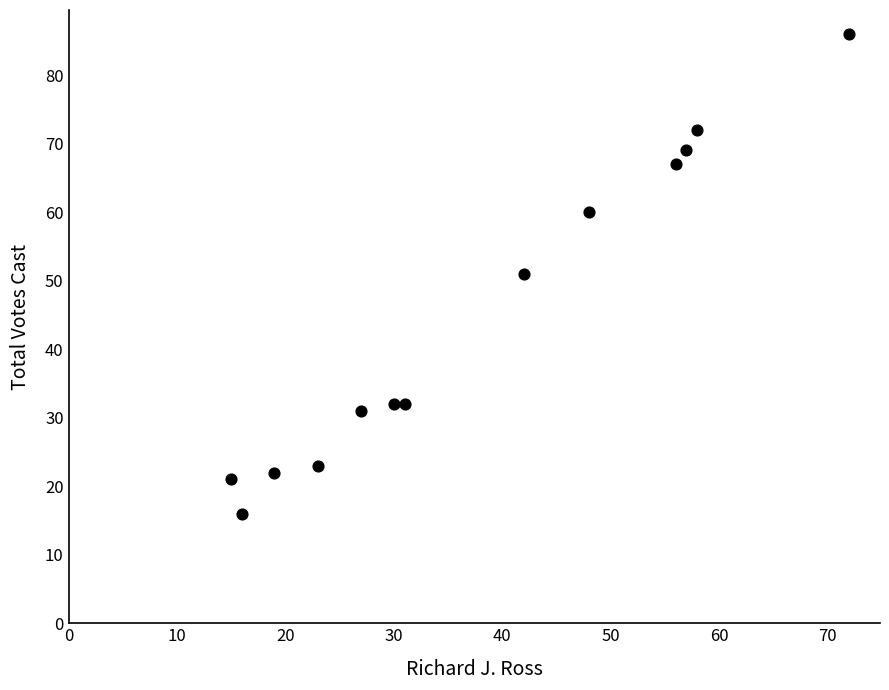

What is the range of X values (max minus min)?

57